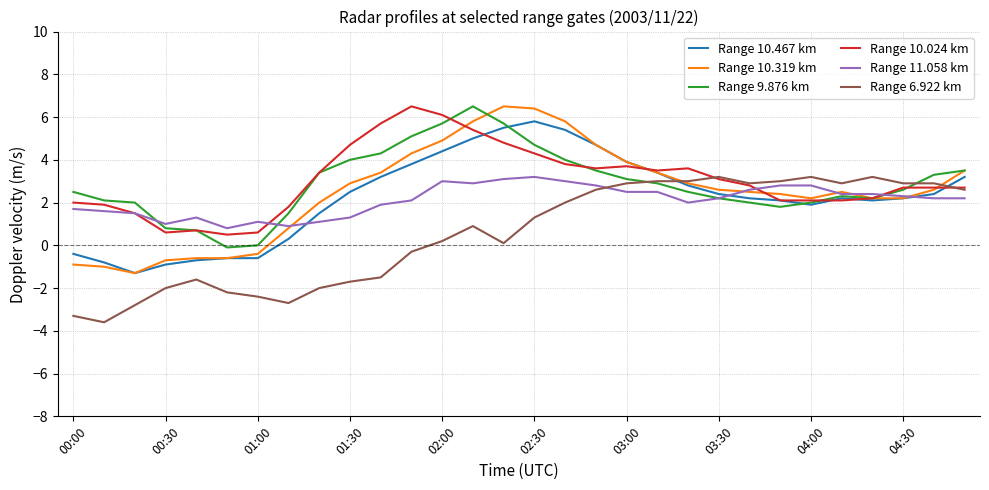

Reading left to right, extract all data points from this chart.

Range 10.467 km: -0.4	-0.8	-1.3	-0.9	-0.7	-0.6	-0.6	0.3	1.5	2.5	3.2	3.8	4.4	5.0	5.5	5.8	5.4	4.7	3.9	3.4	2.8	2.4	2.2	2.1	1.9	2.2	2.1	2.2	2.4	3.2
Range 10.319 km: -0.9	-1.0	-1.3	-0.7	-0.6	-0.6	-0.4	0.8	2.0	2.9	3.4	4.3	4.9	5.8	6.5	6.4	5.8	4.7	3.9	3.4	2.9	2.6	2.5	2.4	2.2	2.5	2.2	2.2	2.6	3.5
Range 9.876 km: 2.5	2.1	2.0	0.8	0.7	-0.1	0.0	1.5	3.4	4.0	4.3	5.1	5.7	6.5	5.7	4.7	4.0	3.5	3.1	2.9	2.5	2.2	2.0	1.8	2.0	2.3	2.2	2.6	3.3	3.5
Range 10.024 km: 2.0	1.9	1.5	0.6	0.7	0.5	0.6	1.8	3.4	4.7	5.7	6.5	6.1	5.4	4.8	4.3	3.8	3.6	3.7	3.5	3.6	3.1	2.8	2.1	2.1	2.1	2.2	2.7	2.7	2.7
Range 11.058 km: 1.7	1.6	1.5	1.0	1.3	0.8	1.1	0.9	1.1	1.3	1.9	2.1	3.0	2.9	3.1	3.2	3.0	2.8	2.5	2.5	2.0	2.2	2.6	2.8	2.8	2.4	2.4	2.3	2.2	2.2
Range 6.922 km: -3.3	-3.6	-2.8	-2.0	-1.6	-2.2	-2.4	-2.7	-2.0	-1.7	-1.5	-0.3	0.2	0.9	0.1	1.3	2.0	2.6	2.9	3.0	3.0	3.2	2.9	3.0	3.2	2.9	3.2	2.9	2.9	2.6